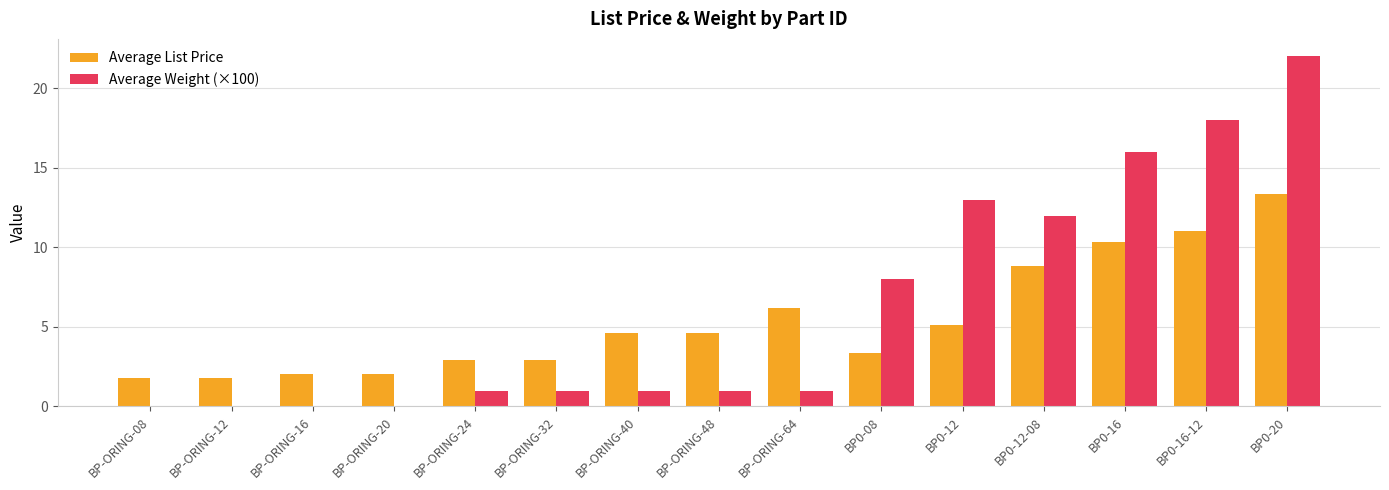

What is the average value of the Average Weight (×100) series?

6.3